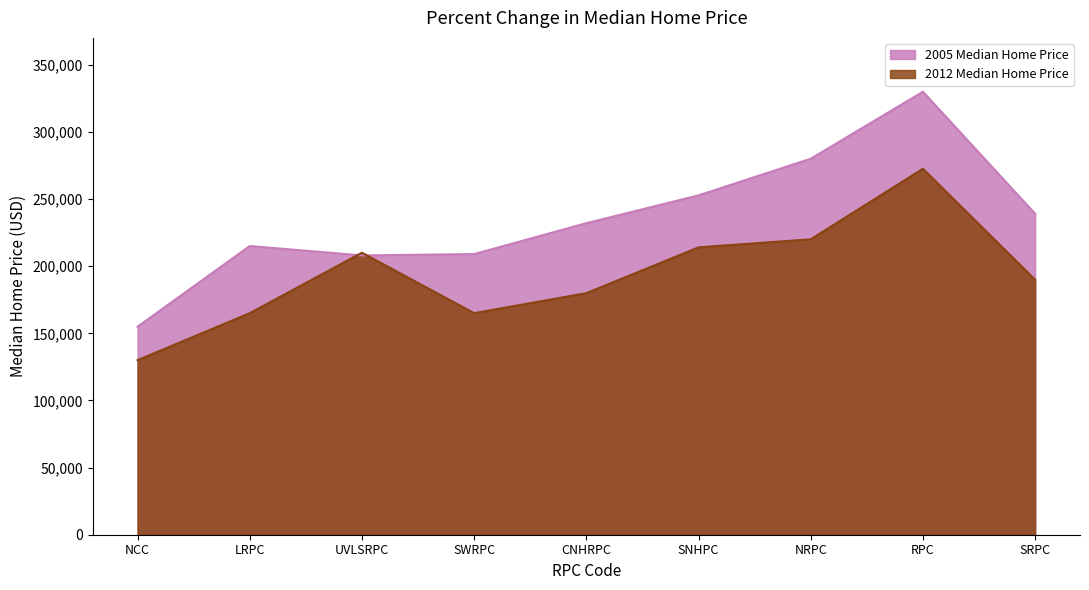

Does the chart have visible grid lines?

No